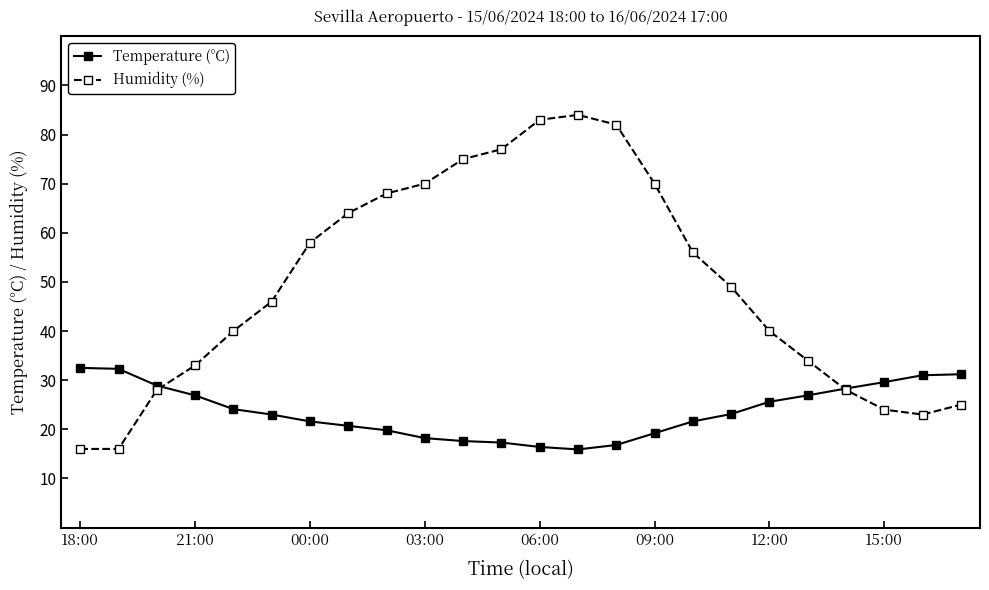

What is the smallest value displayed?

15.9